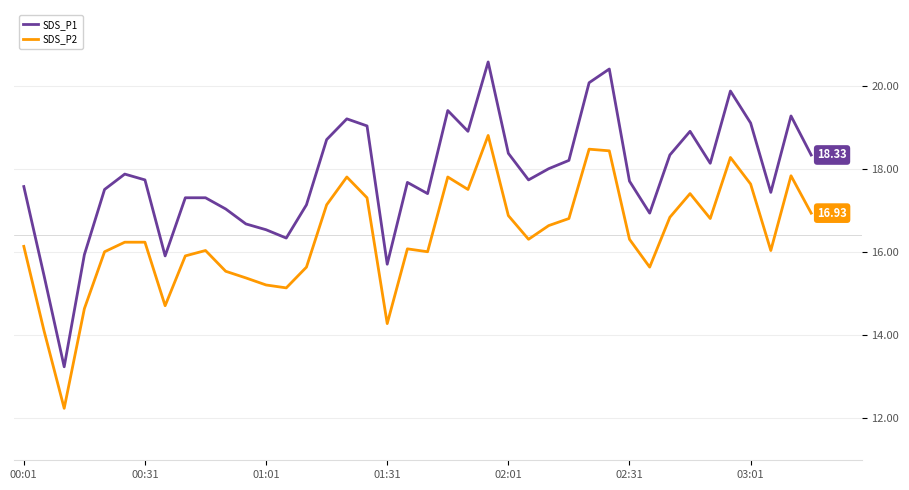

Which series has the largest total across all categories?

SDS_P1